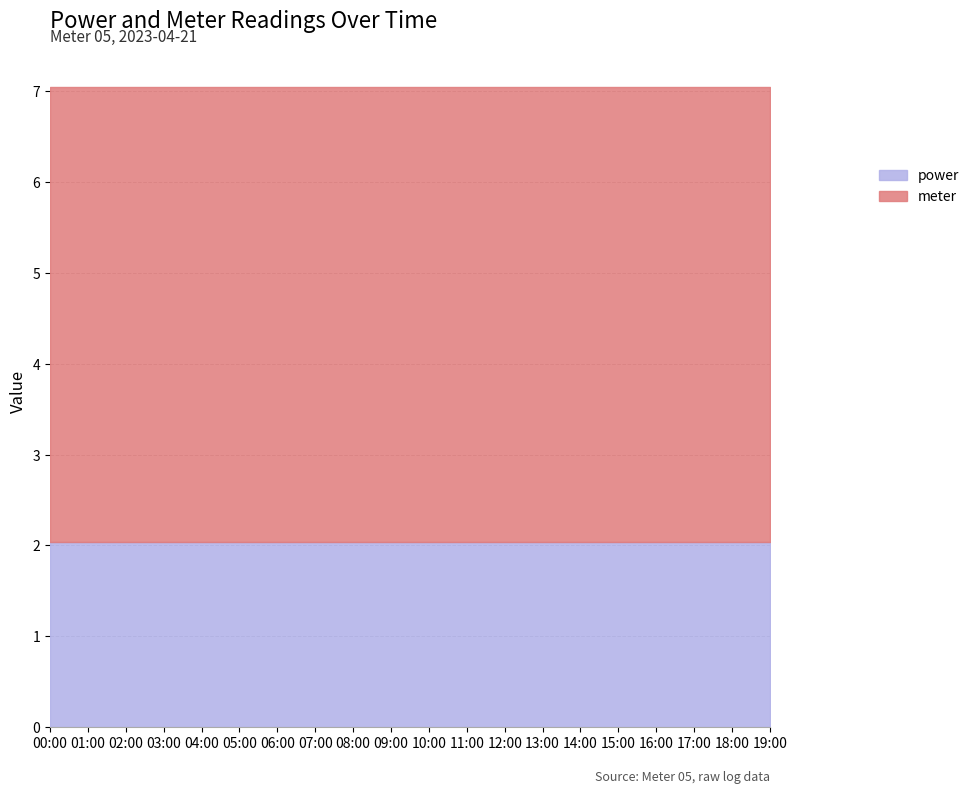

What is the sum of the meter values at 10:00 and 11:00?

10.0